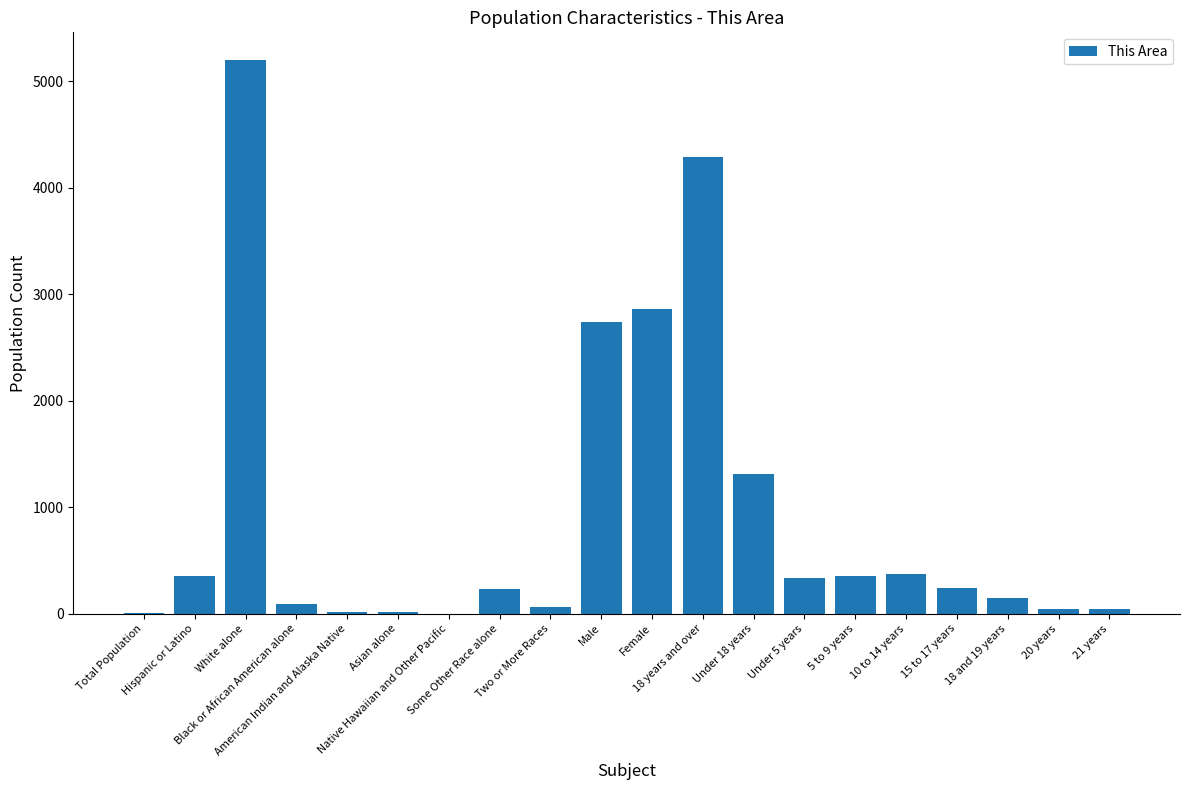

What is the maximum value shown in the chart?

5197